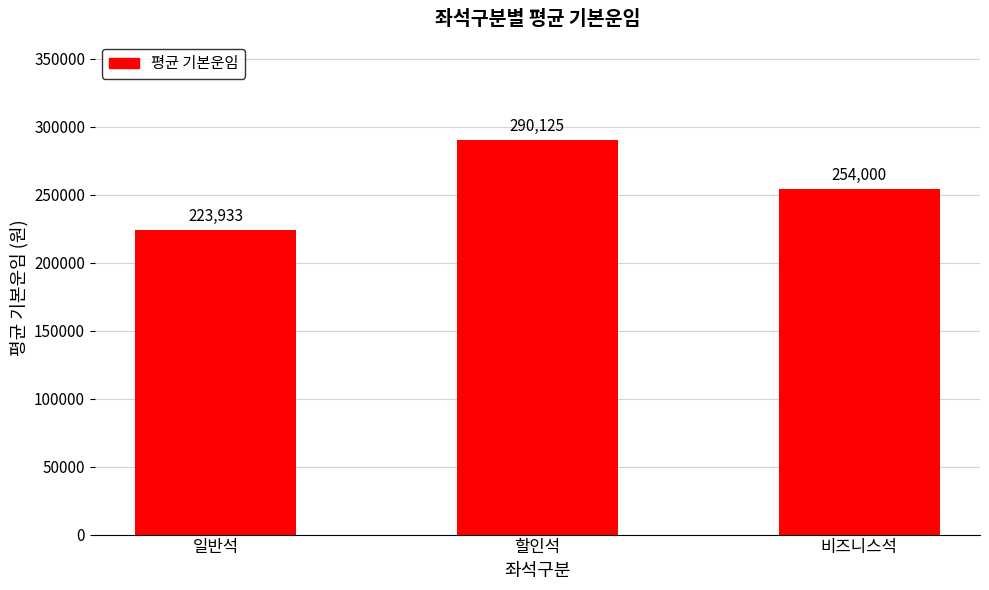

What is the sum of all values?

768058